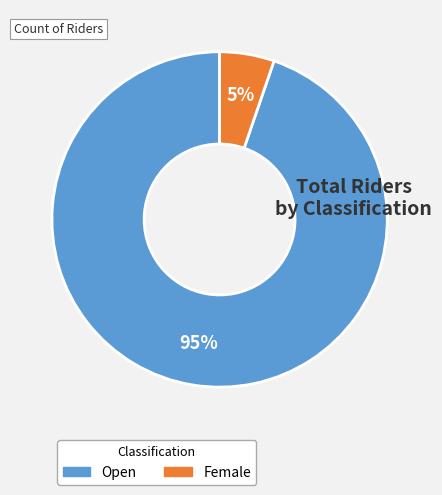

Is it true that Female is 14% of the pie?

False